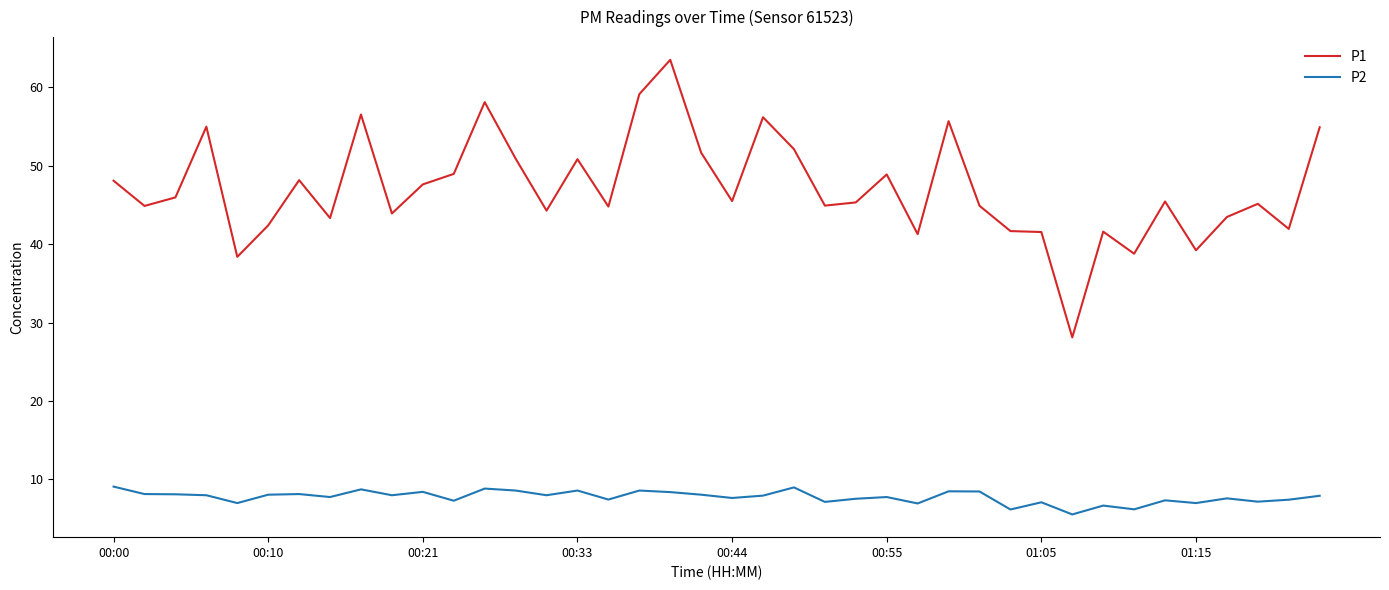

Which series has the widest spread of values?

P1